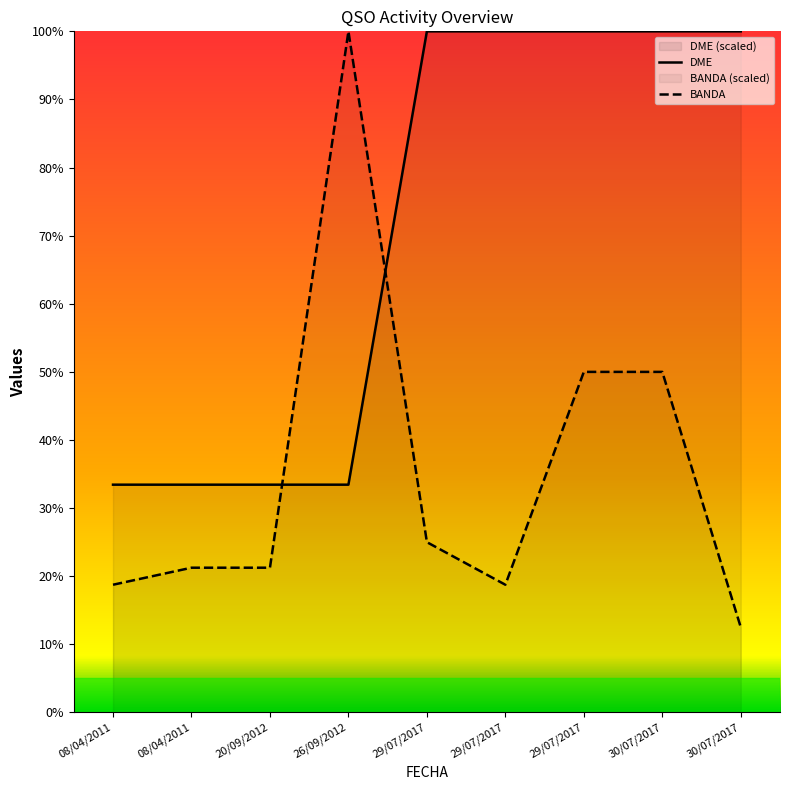

What is the spread (max minus min) of values at 20/09/2012?

12.2